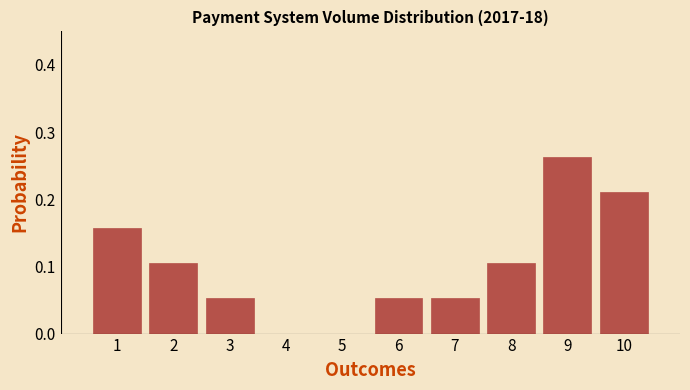

What is the change in value from 4 to 8?

+0.1